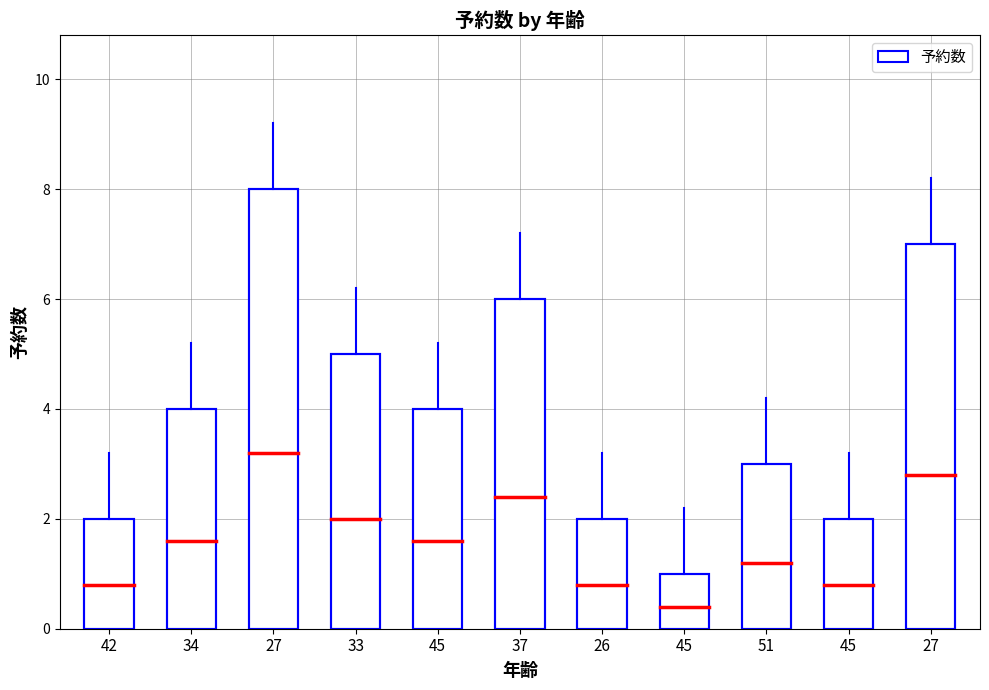

Count the number of data series in this chart.

1